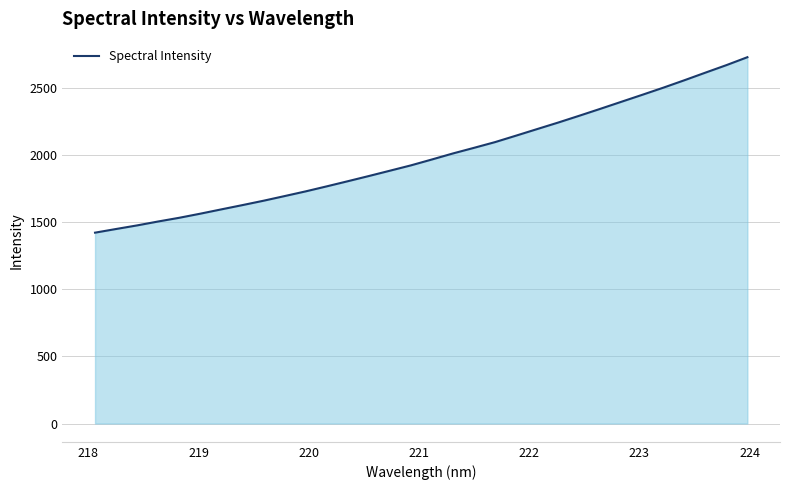

What is the greatest value displayed?

2727.0